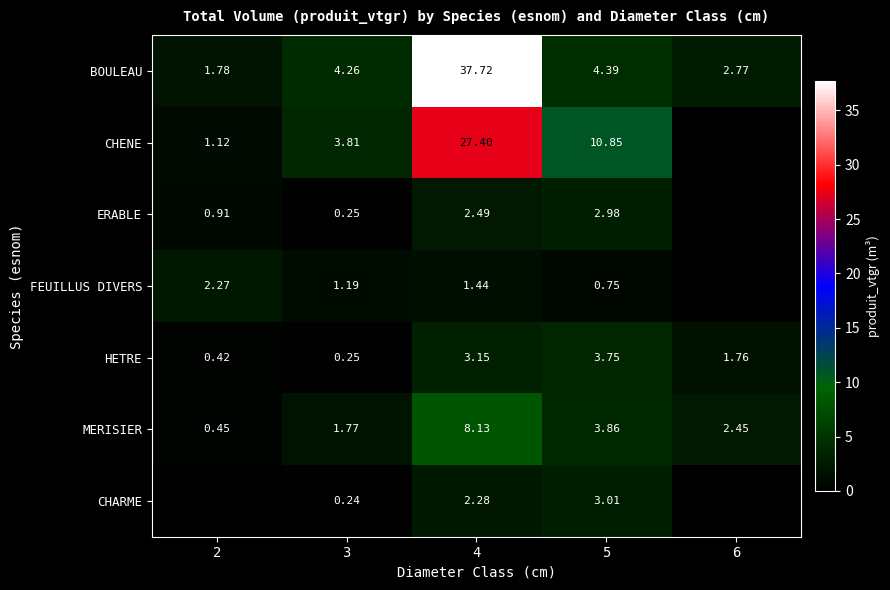

Is the value of ERABLE at 4 greater than the value of MERISIER at 5?

No